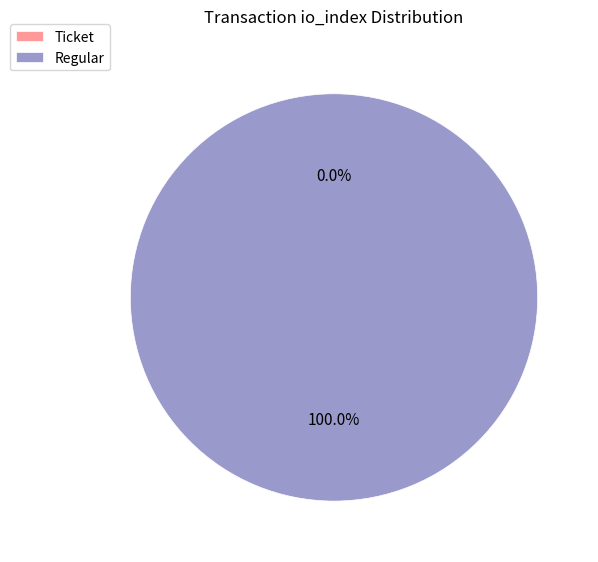

The Ticket (io_index=0) slice represents 12% of the pie. True or false?

False